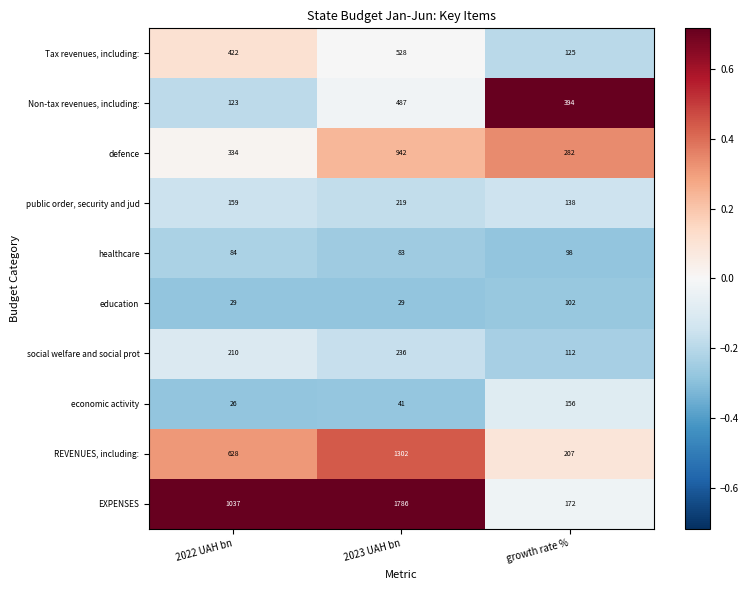

Reading left to right, transcribe all the data shown in this chart.

Tax revenues, including:: 2022 UAH bn=422	2023 UAH bn=528	growth rate %=125
Non-tax revenues, including:: 2022 UAH bn=123	2023 UAH bn=487	growth rate %=394
defence: 2022 UAH bn=334	2023 UAH bn=942	growth rate %=282
public order, security and jud: 2022 UAH bn=159	2023 UAH bn=219	growth rate %=138
healthcare: 2022 UAH bn=84	2023 UAH bn=83	growth rate %=98
education: 2022 UAH bn=29	2023 UAH bn=29	growth rate %=102
social welfare and social prot: 2022 UAH bn=210	2023 UAH bn=236	growth rate %=112
economic activity: 2022 UAH bn=26	2023 UAH bn=41	growth rate %=156
REVENUES, including:: 2022 UAH bn=628	2023 UAH bn=1302	growth rate %=207
EXPENSES: 2022 UAH bn=1037	2023 UAH bn=1786	growth rate %=172